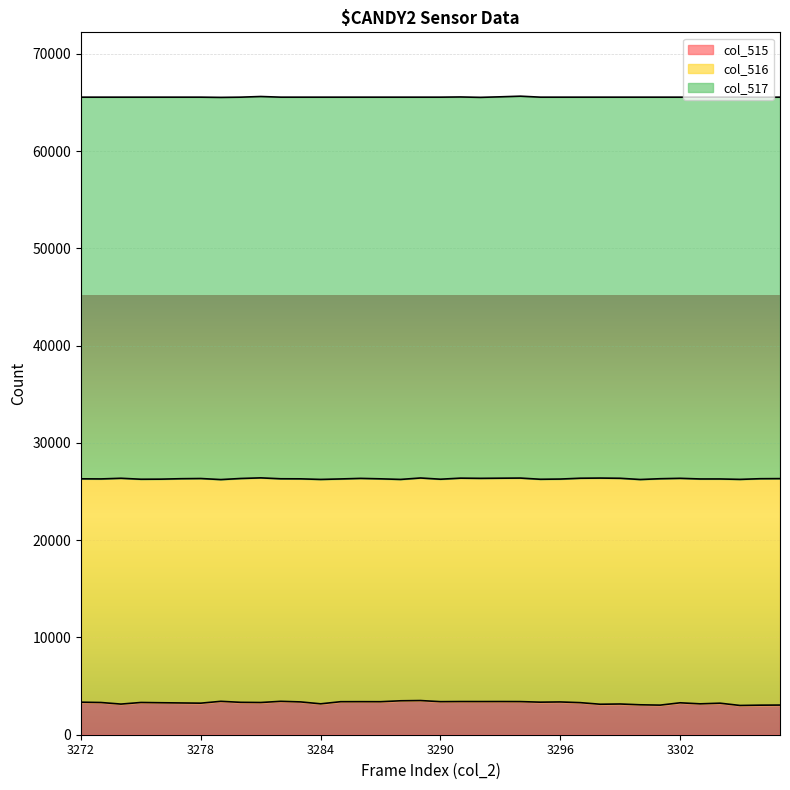

Which series has the widest spread of values?

col_516